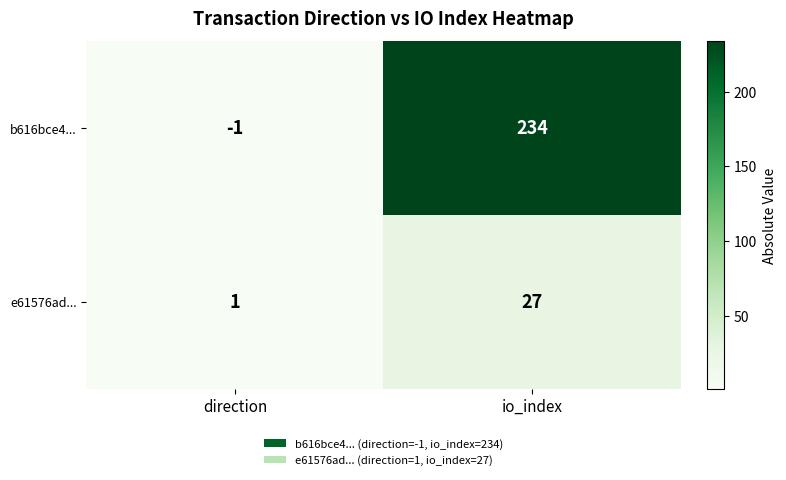

What is the difference between the e61576ad... values at io_index and direction?

26